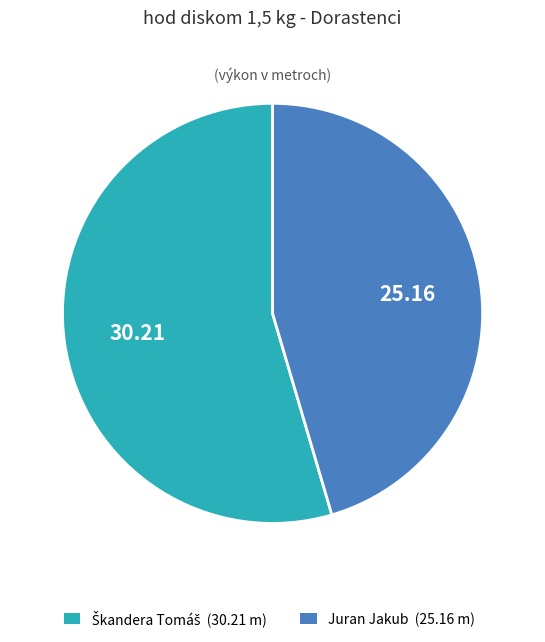

Is there a majority slice in this chart?

Yes